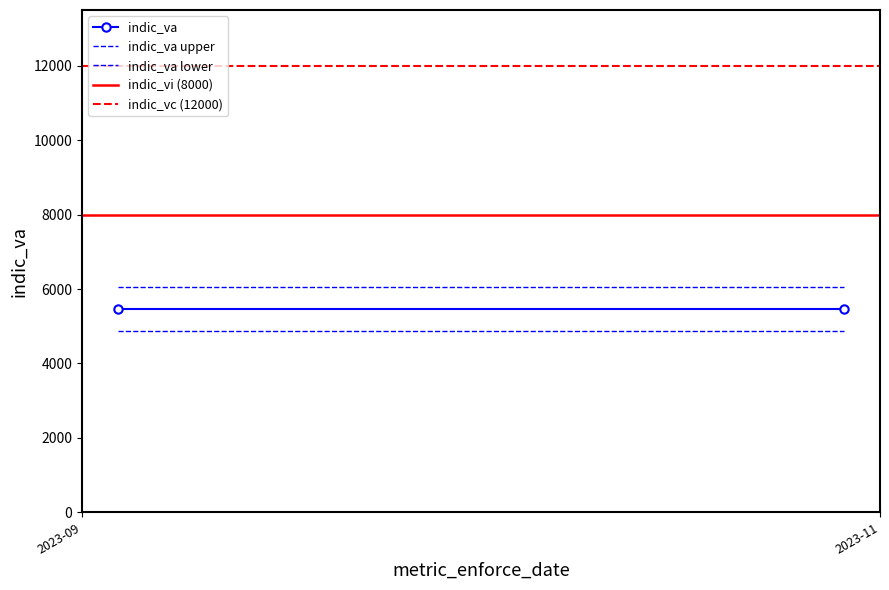

How many data points does each series have?

2